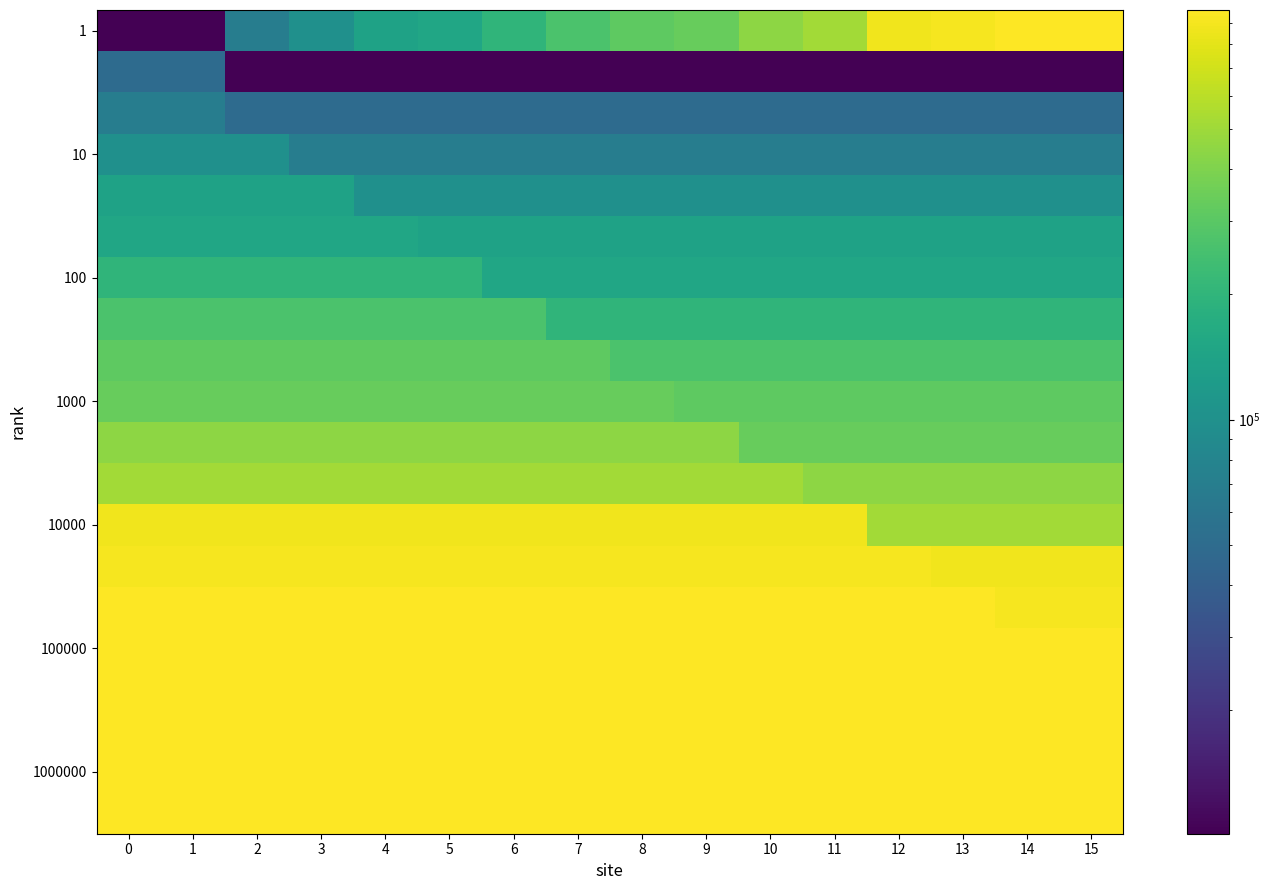

Which series has the widest spread of values?

1